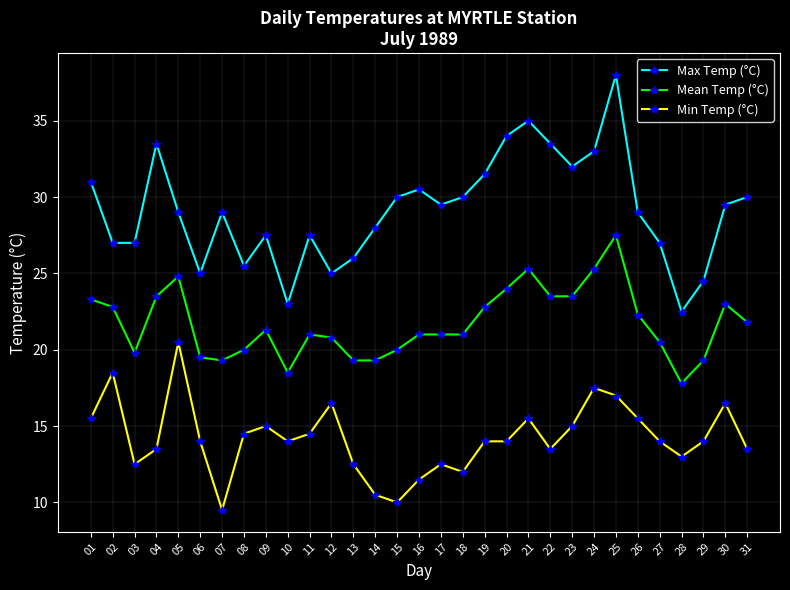

At which label does Mean Temp (°C) reach its peak?

25